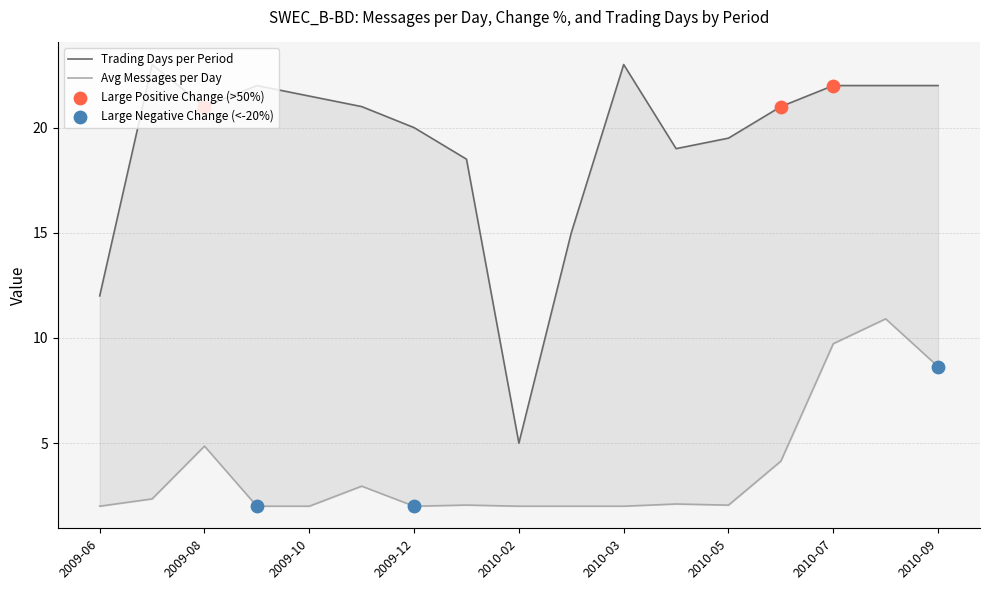

Which series has the largest total across all categories?

Days